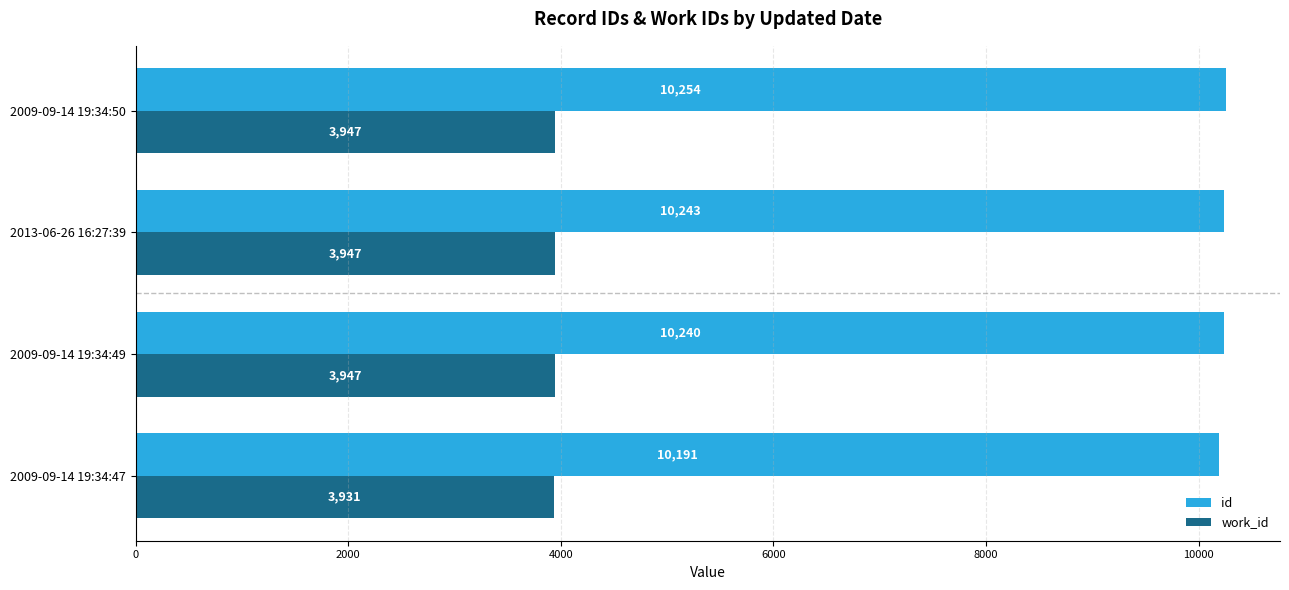

At which category does the chart reach its peak across all series?

2009-09-14 19:34:50